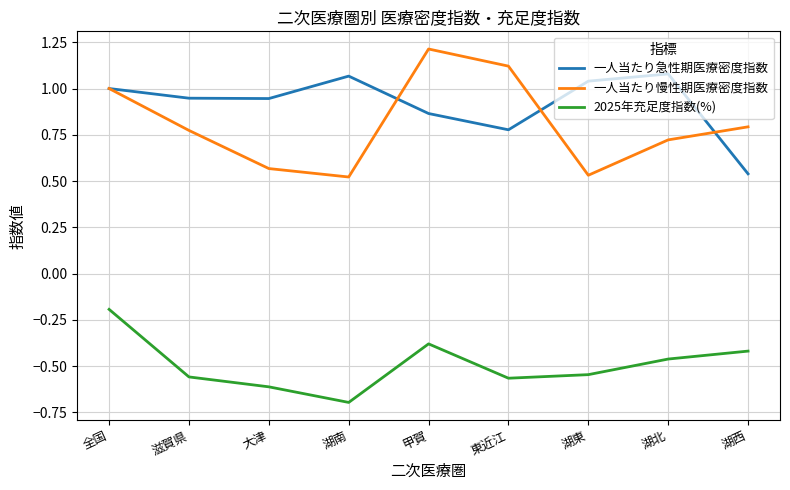

What value does the 2025年充足度指数(%) series have at 湖南?

-0.7